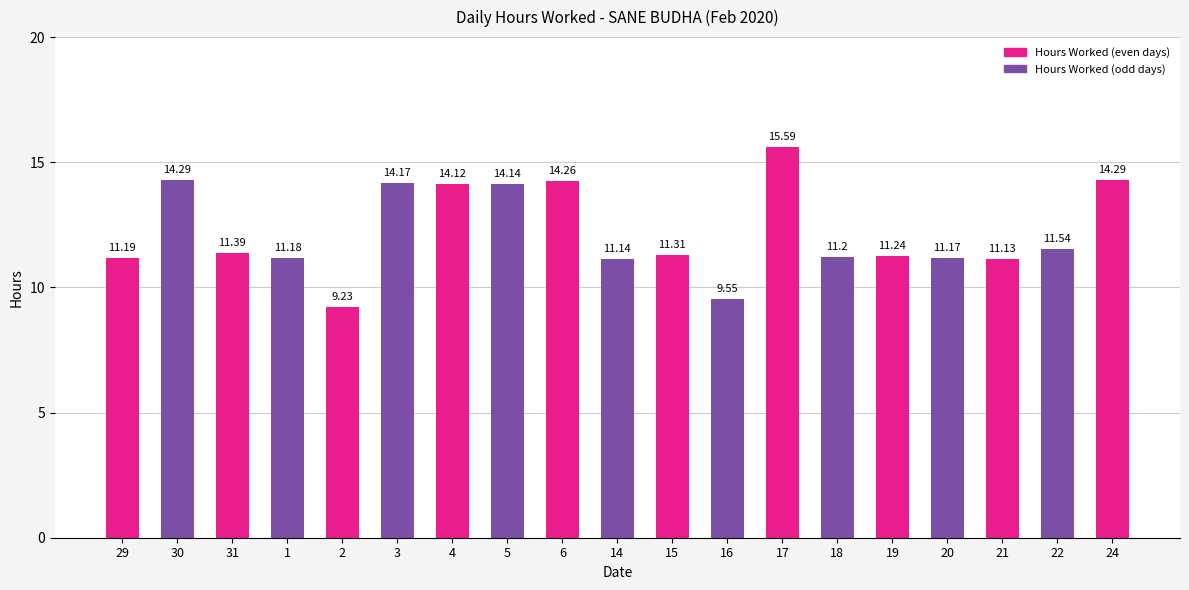

True or false: the data shows 11.4 at 31.

True